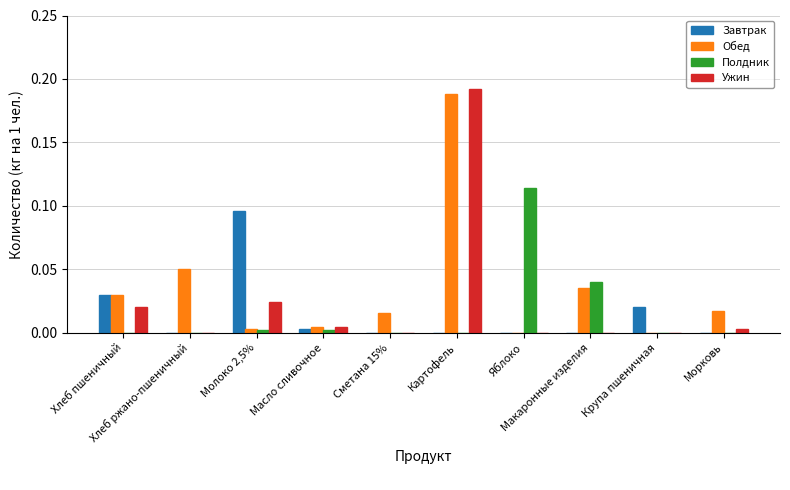

Which series has the widest spread of values?

Ужин